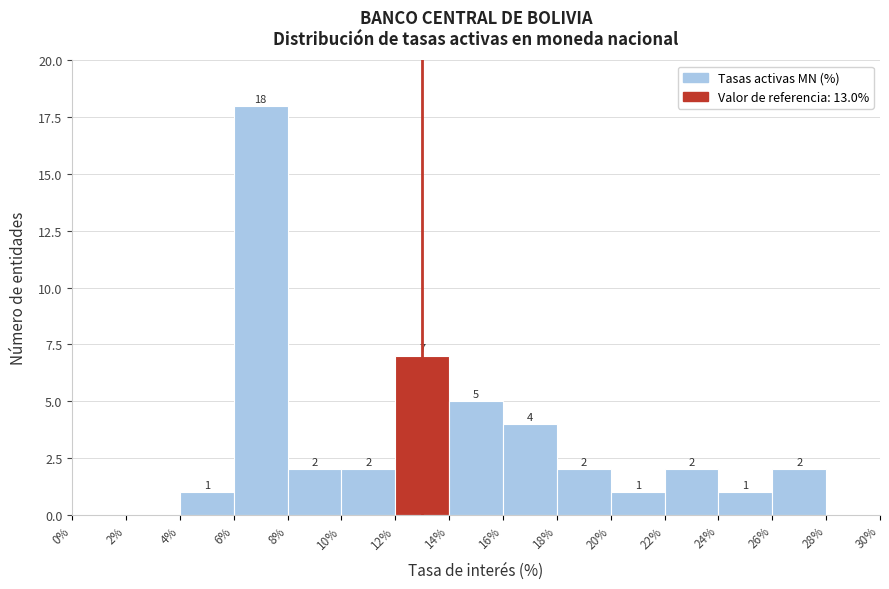

Which range on the x-axis has the tallest bar?

6% to 8%